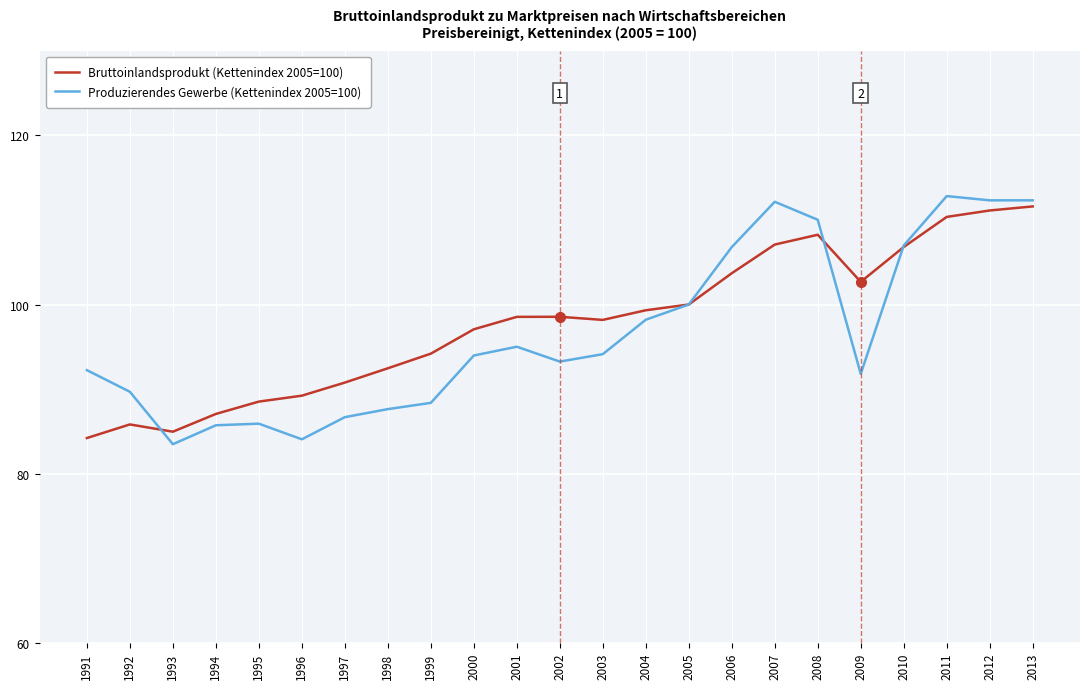

The Bruttoinlandsprodukt (Kettenindex 2005=100) series shows 107.1 at 2007. True or false?

True